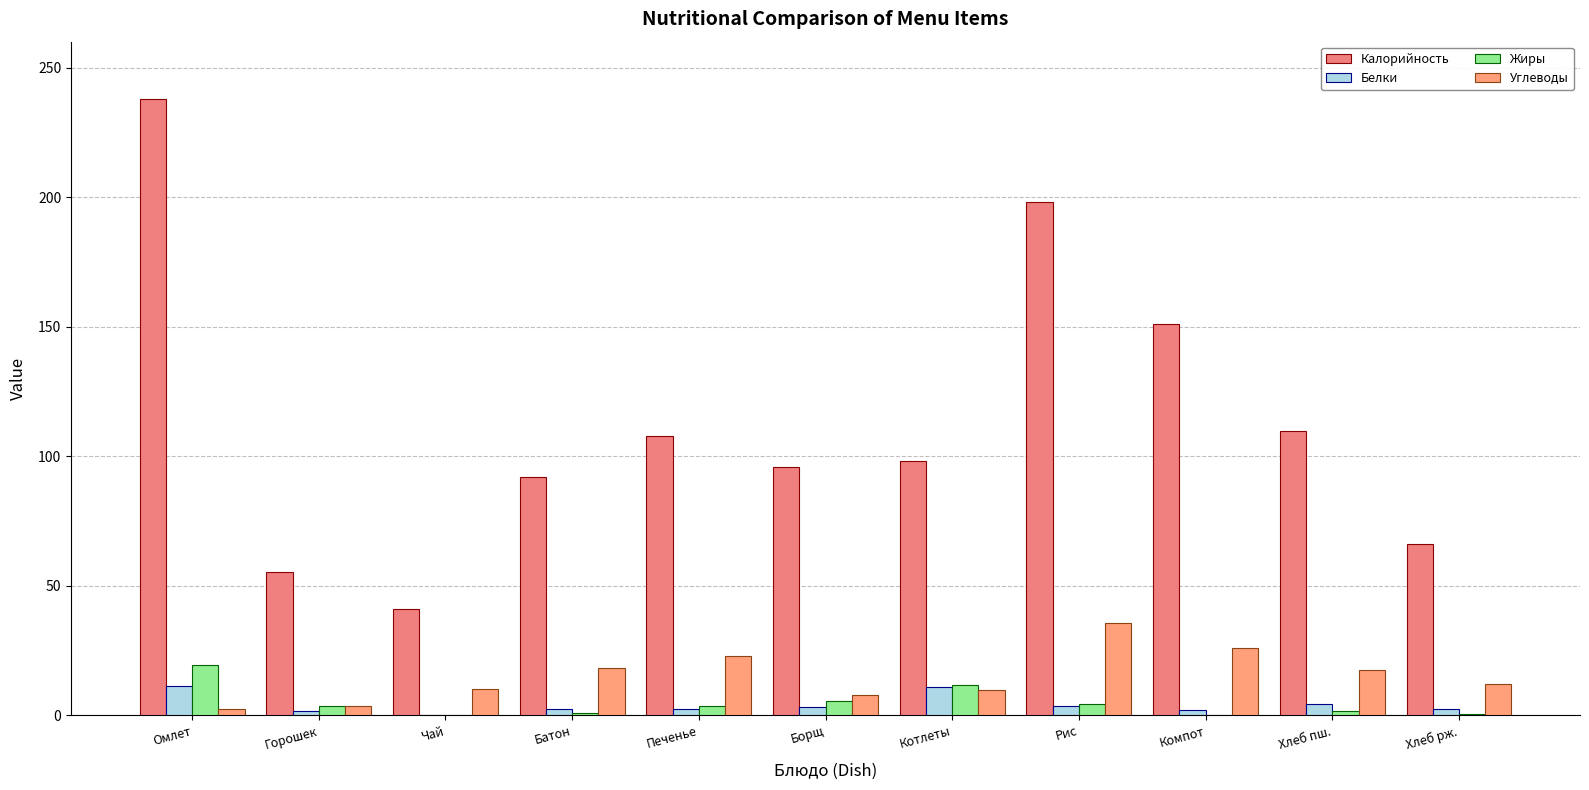

Where does the Углеводы series first go above 12?

Батон